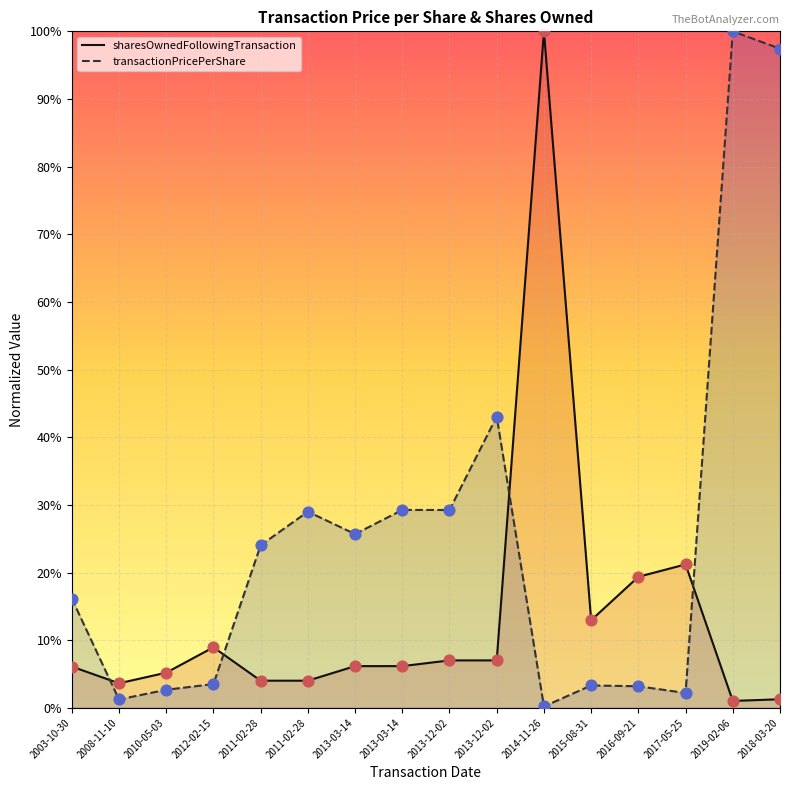

Which series contains the highest Y value?

transactionPricePerShare